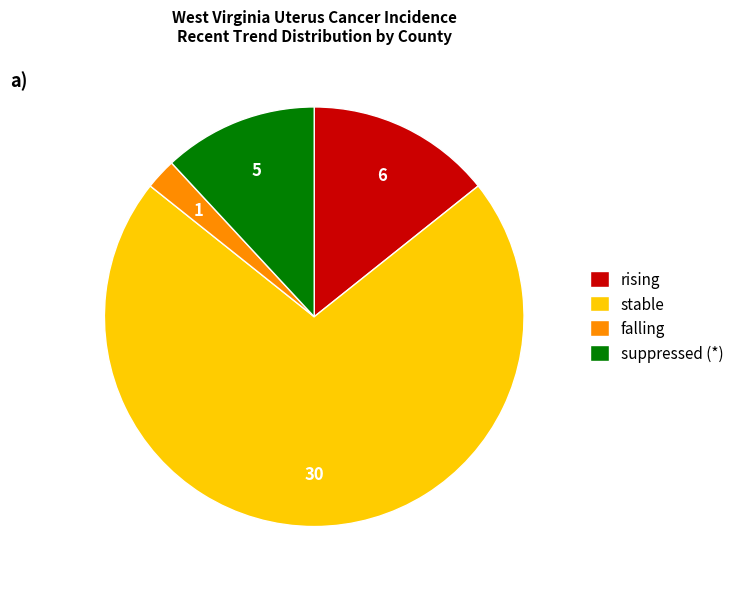

Approximately how many times larger is the value at suppressed (*) compared to rising?

0.8